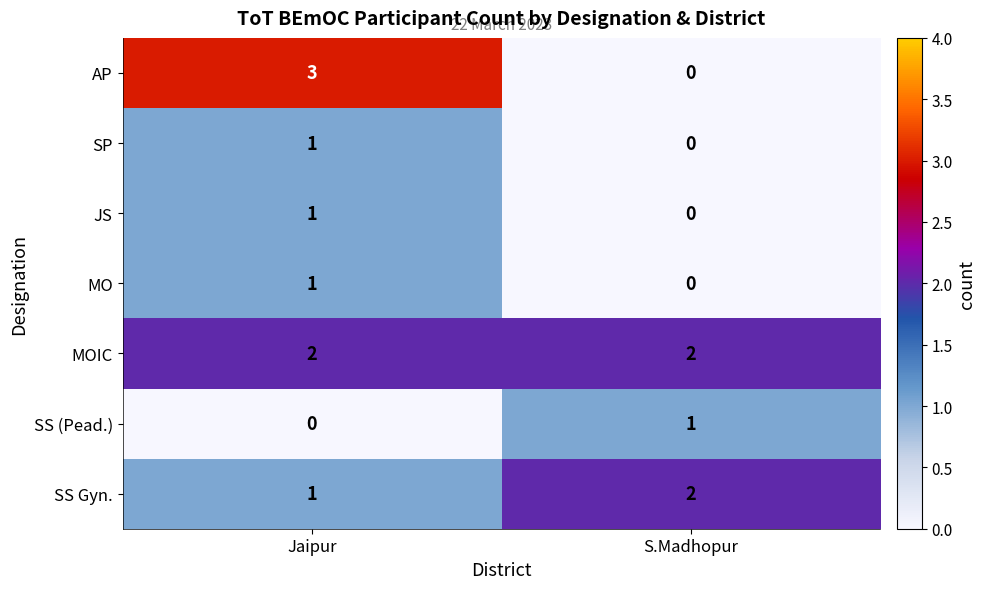

Reading right to left, transcribe all the data shown in this chart.

AP: 0	3
SP: 0	1
JS: 0	1
MO: 0	1
MOIC: 2	2
SS (Pead.): 1	0
SS Gyn.: 2	1